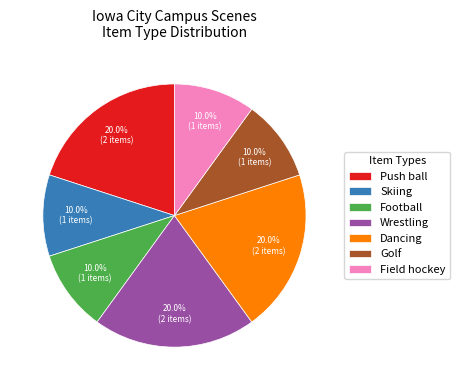

What percentage is the Wrestling slice, to the nearest percent?

20%